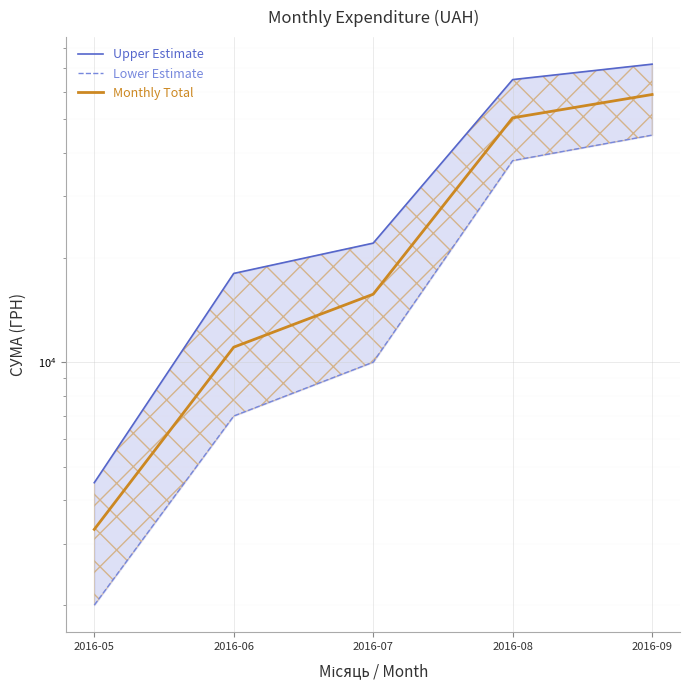

True or false: Lower Estimate and Upper Estimate intersect in this chart.

False